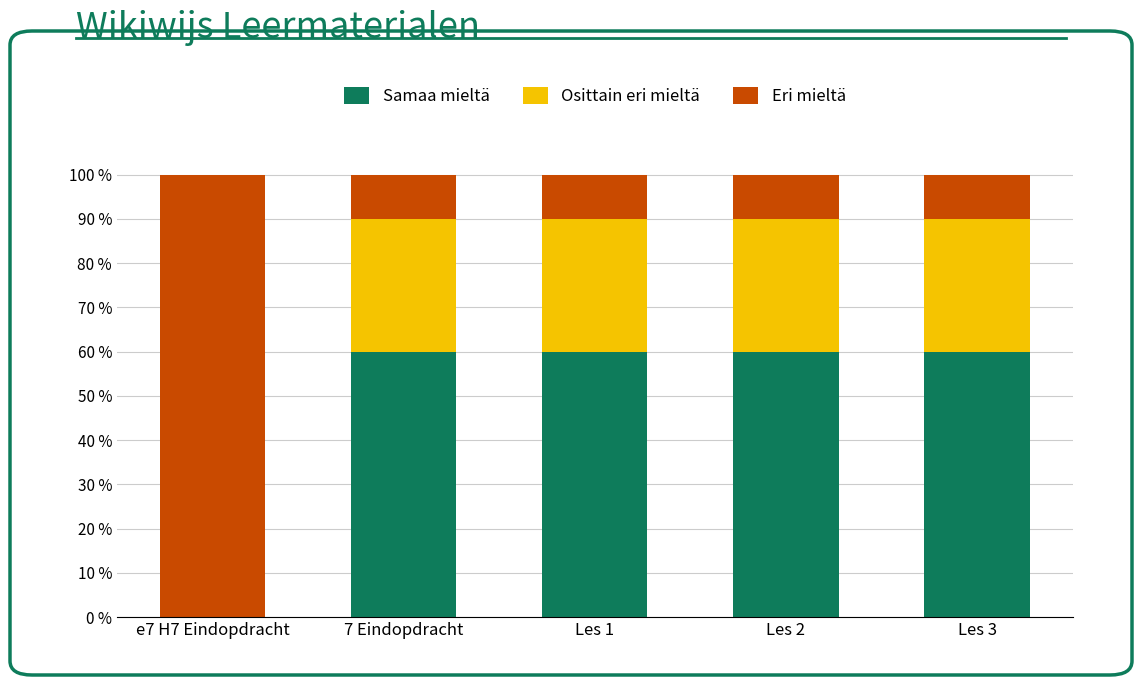

What is the total value across all series at Les 3?

100